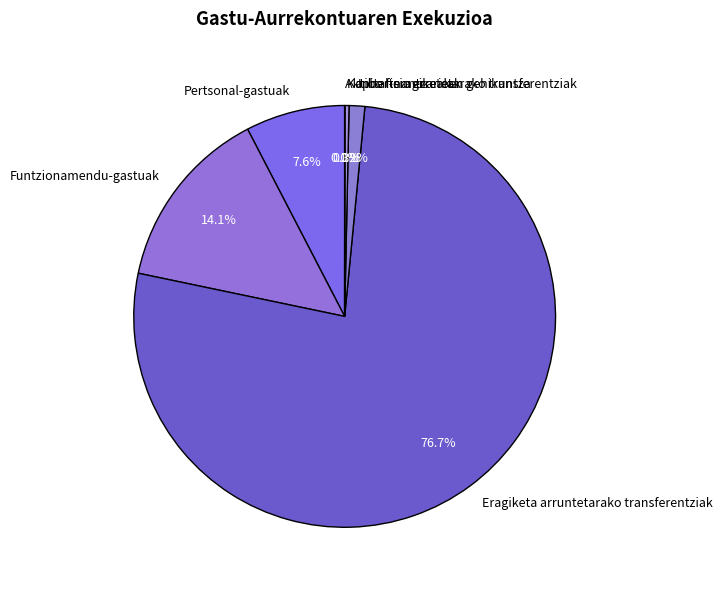

What is the ratio of the value at Eragiketa arruntetarako transferentziak to the value at Pertsonal-gastuak?

10.1